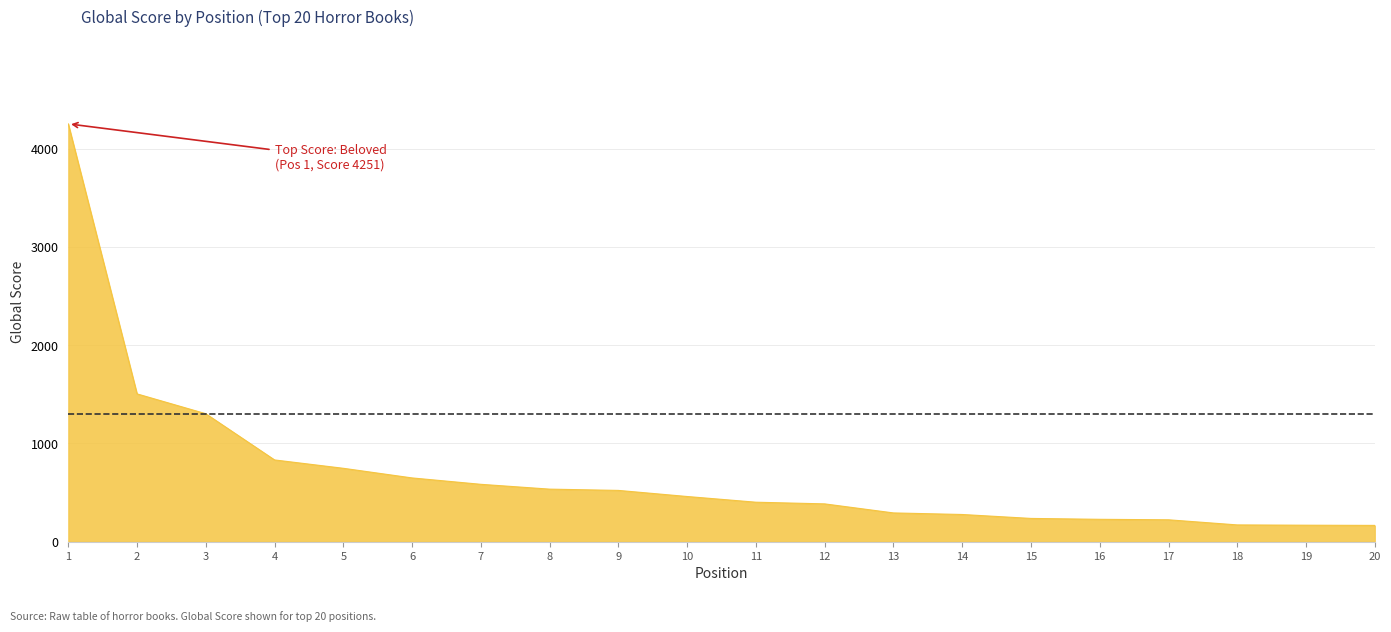

At which category does the chart reach its peak across all series?

1